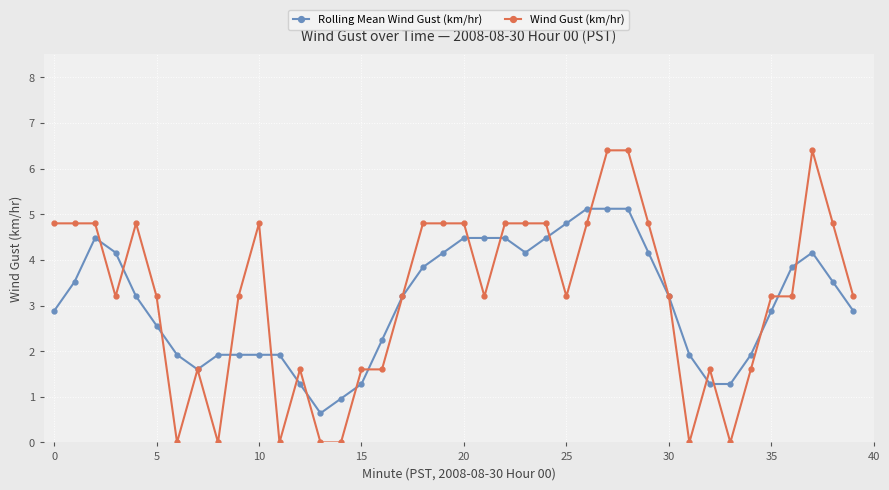

True or false: Wind Gust (km/hr) has more than 0 points higher than both neighbors.

True